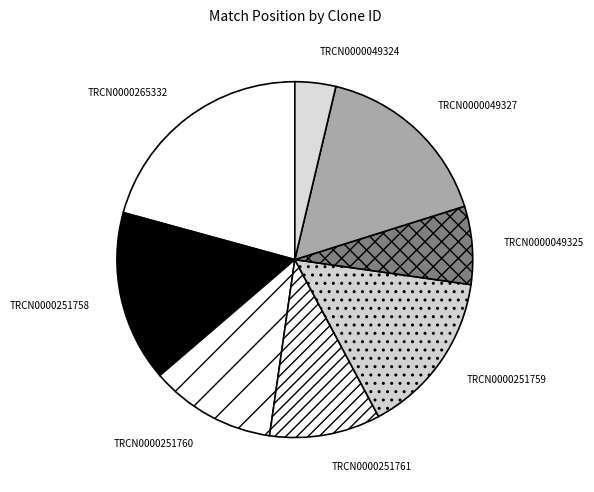

Rank the categories by value from highest to lowest.

TRCN0000265332, TRCN0000049327, TRCN0000251758, TRCN0000251759, TRCN0000251760, TRCN0000251761, TRCN0000049325, TRCN0000049324